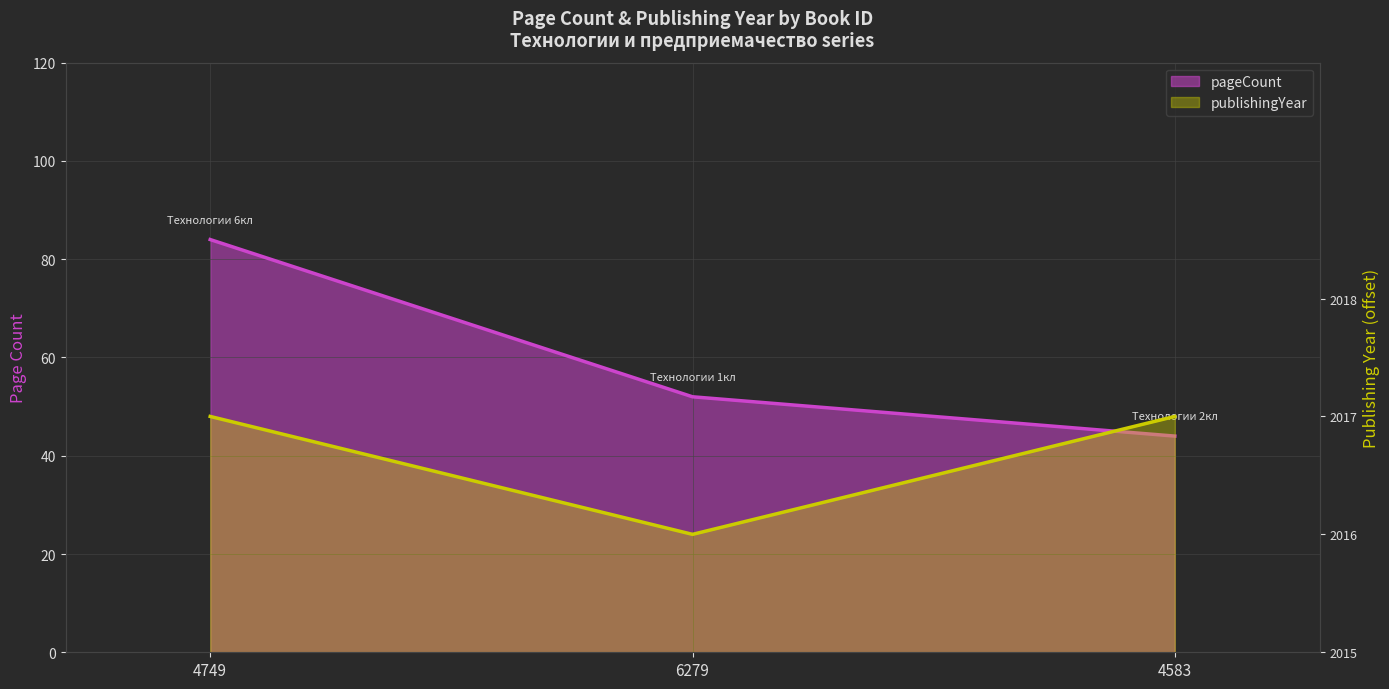

The value of pageCount at 4749 is 137. True or false?

False